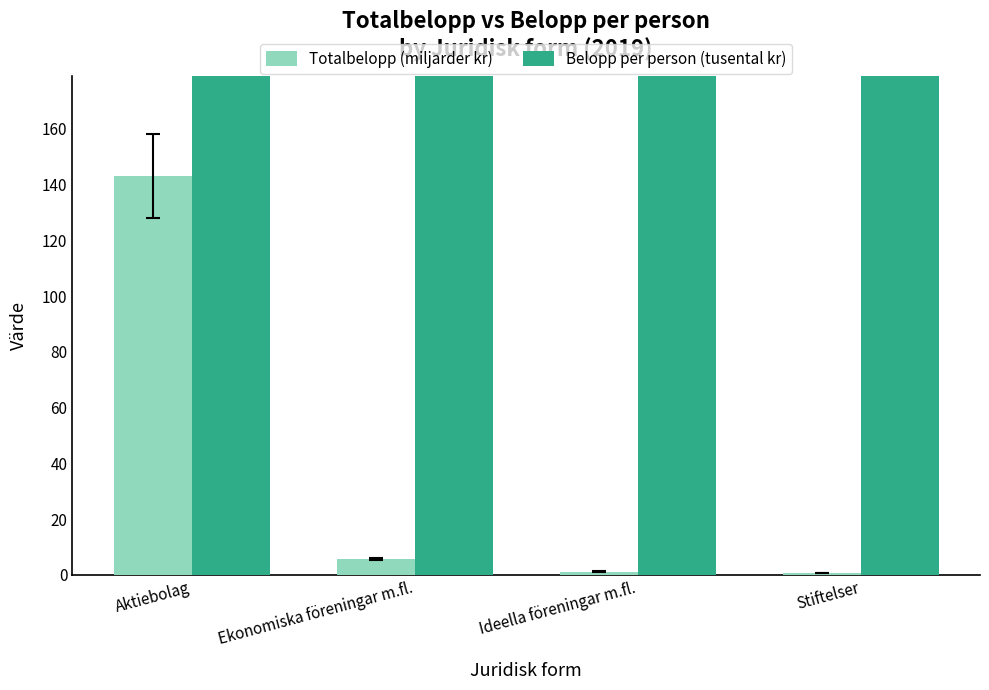

What is the total value across all series at Aktiebolag?

609.5